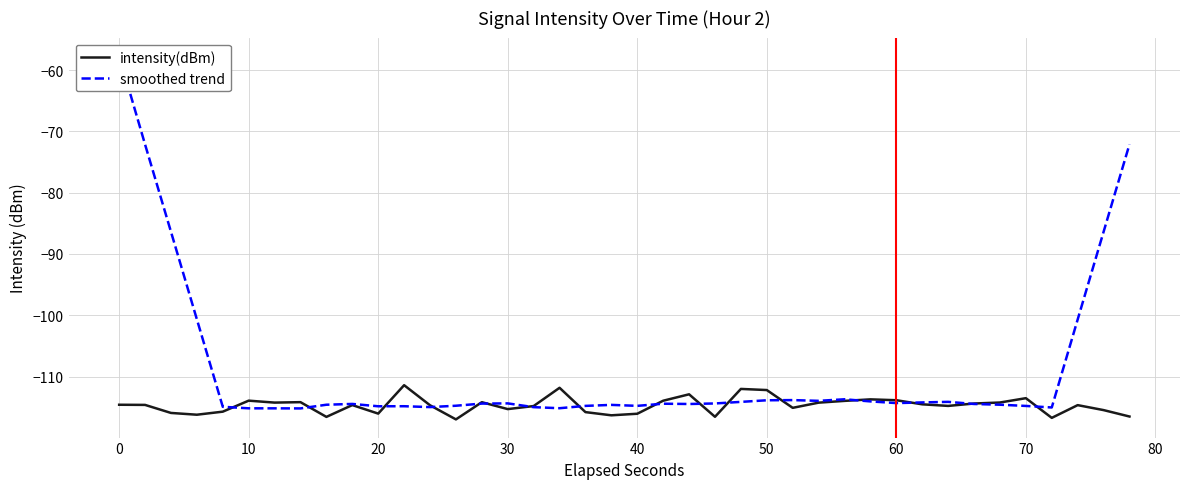

True or false: smoothed trend has more than 0 interior local peaks.

True